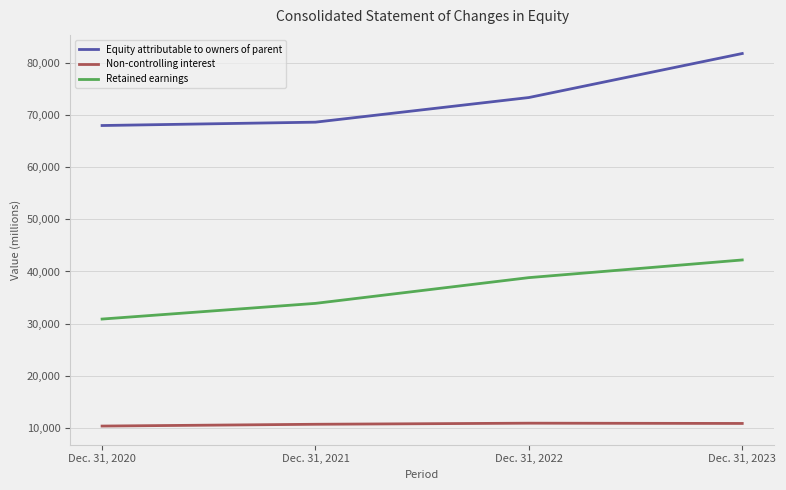

True or false: Equity attributable to owners of parent and Non-controlling interest cross at least once.

False